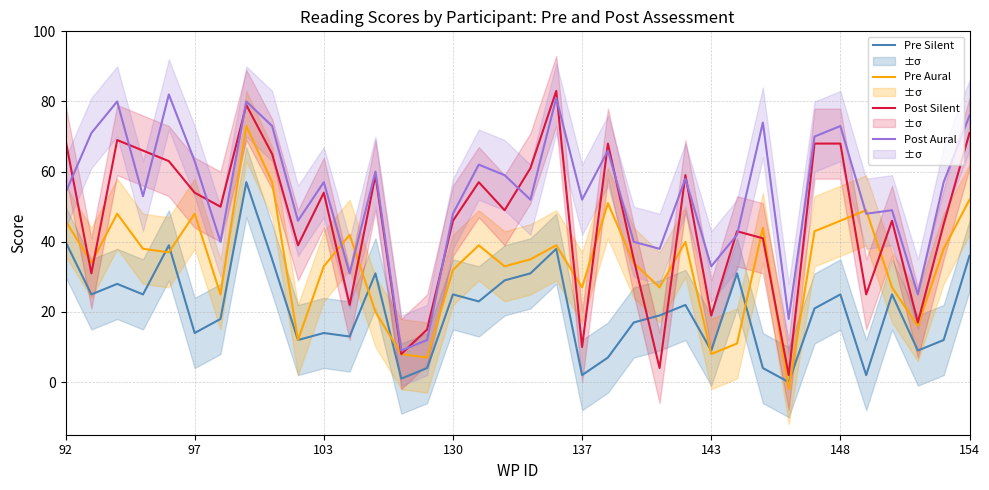

True or false: Pre Aural has a value of 80 at 97.

False